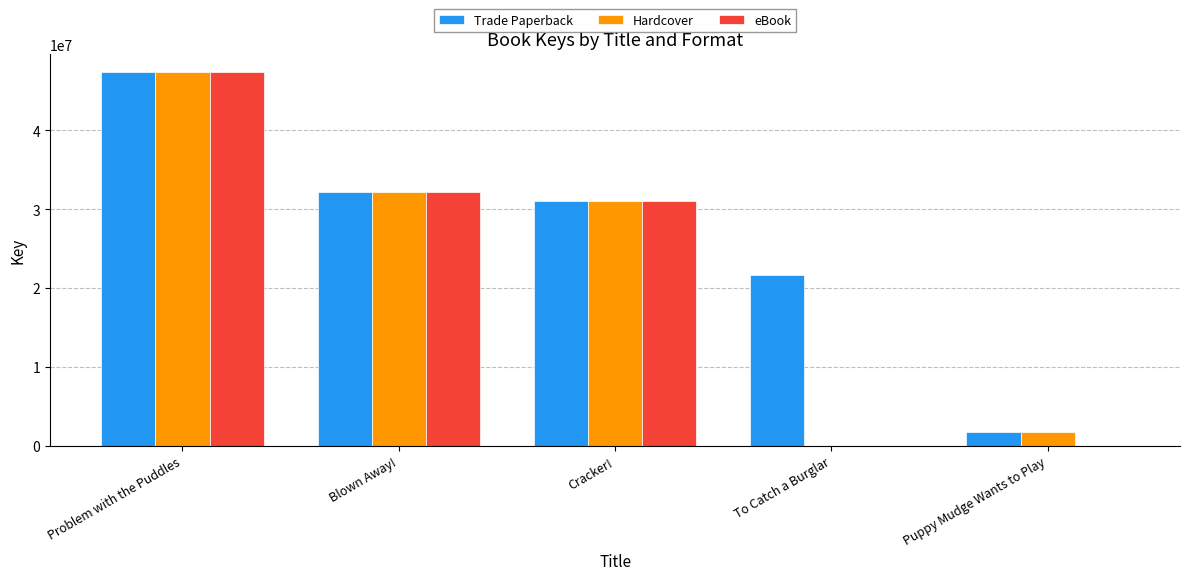

The value of Hardcover at Blown Away! is 32157528. True or false?

True